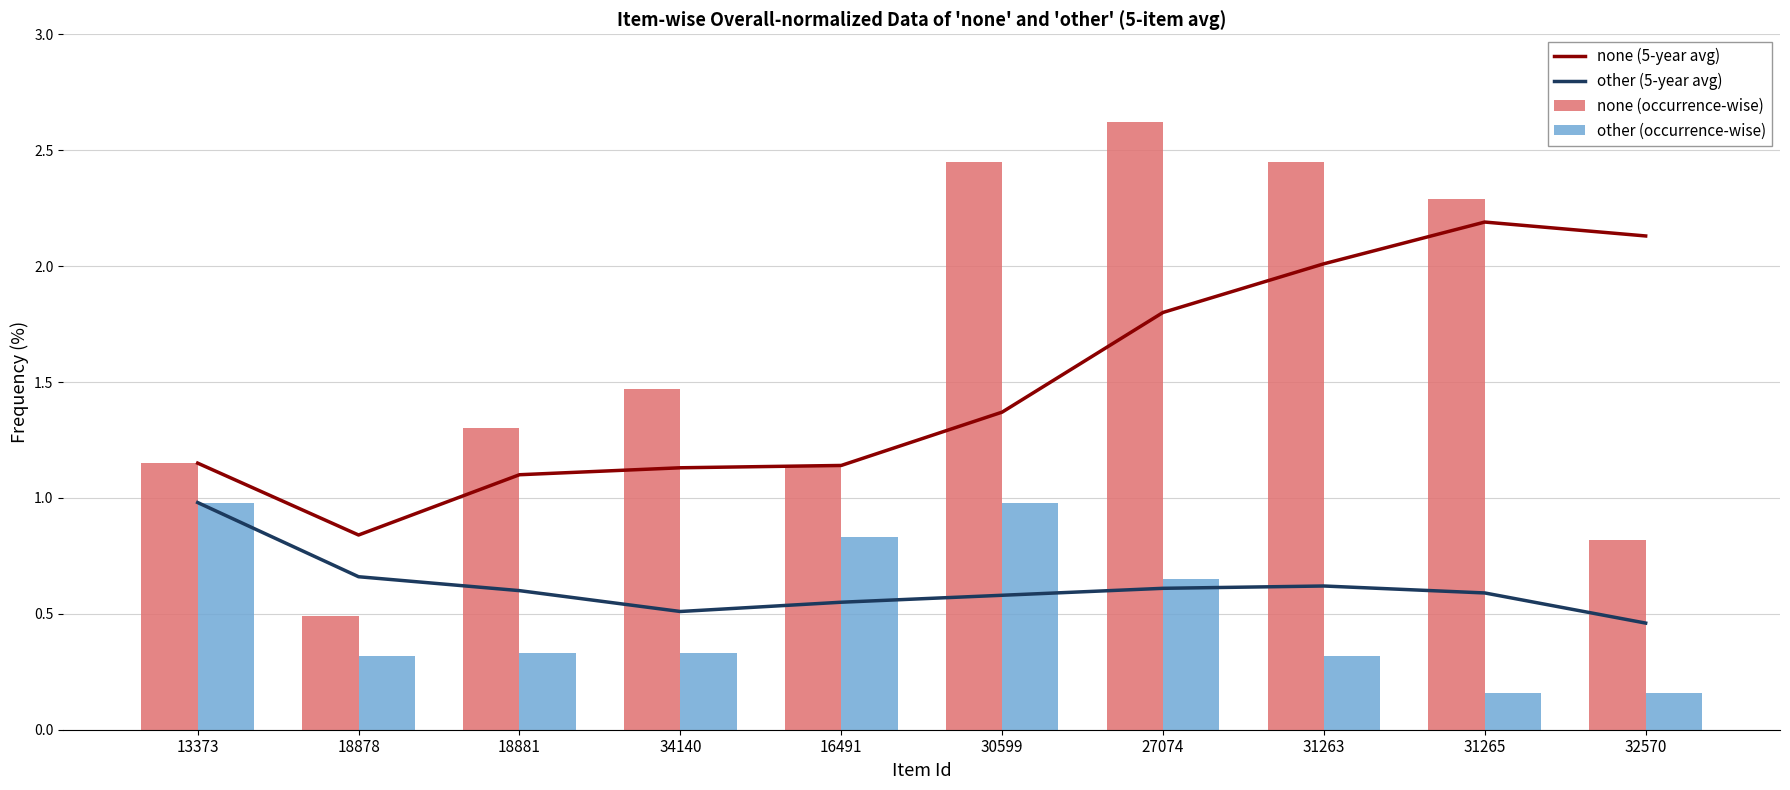

What is the total value across all series at 18878?

2.3